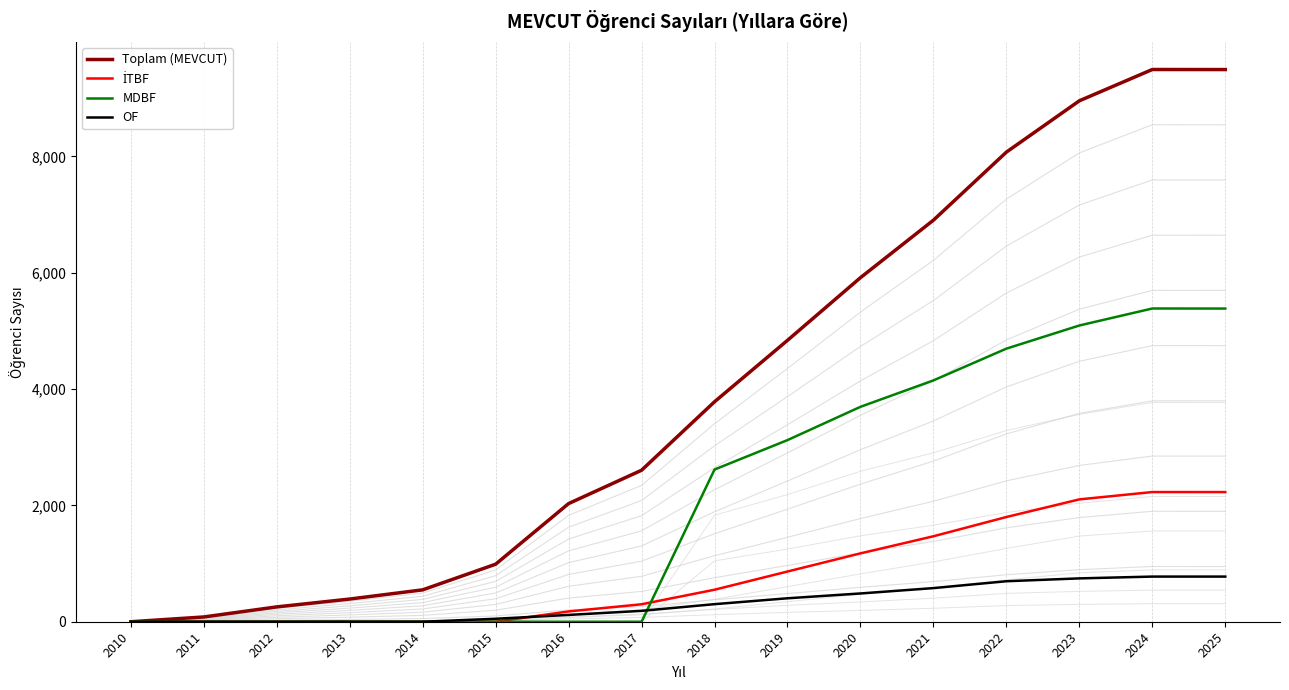

What are all the series names shown in the legend?

Toplam (MEVCUT), İTBF, MDBF, OF